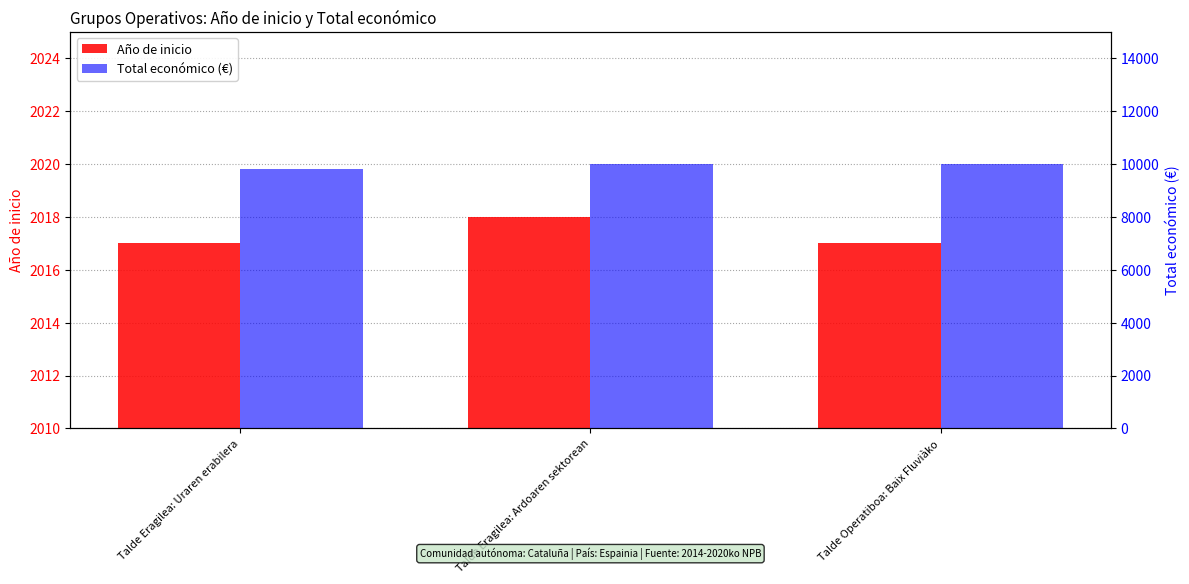

What value does the Año de inicio series have at Talde Eragilea: Uraren erabilera?

2017